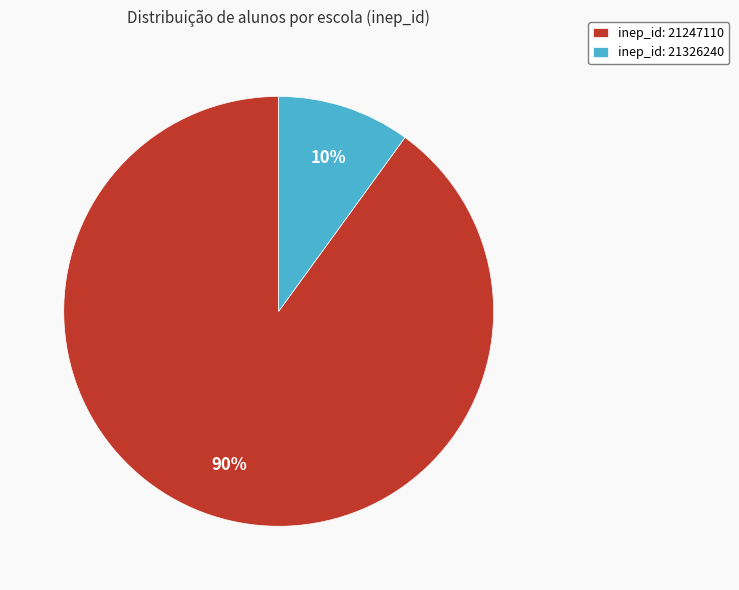

Is it true that inep_id: 21326240 is 10% of the pie?

True